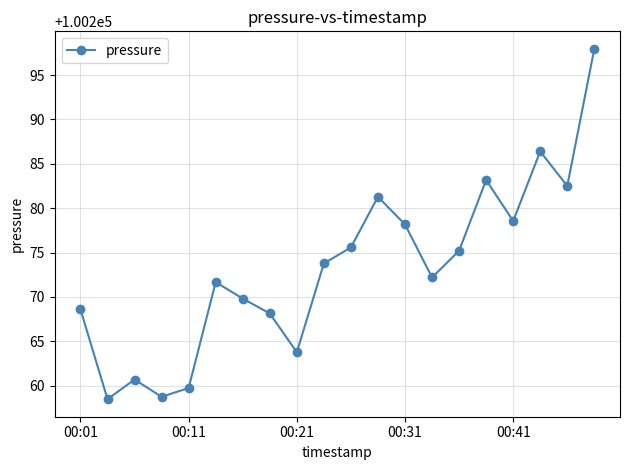

What is the value of the 15th point from the left?

100275.2